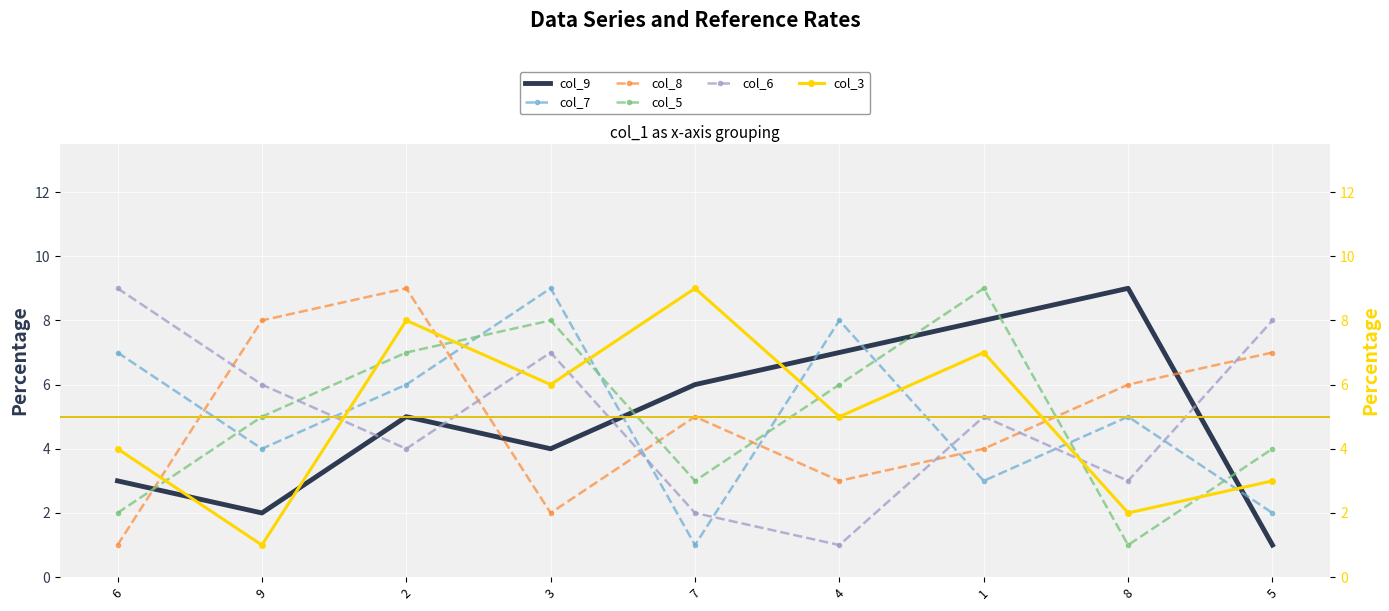

How many interior local valleys does the col_8 series have?

2